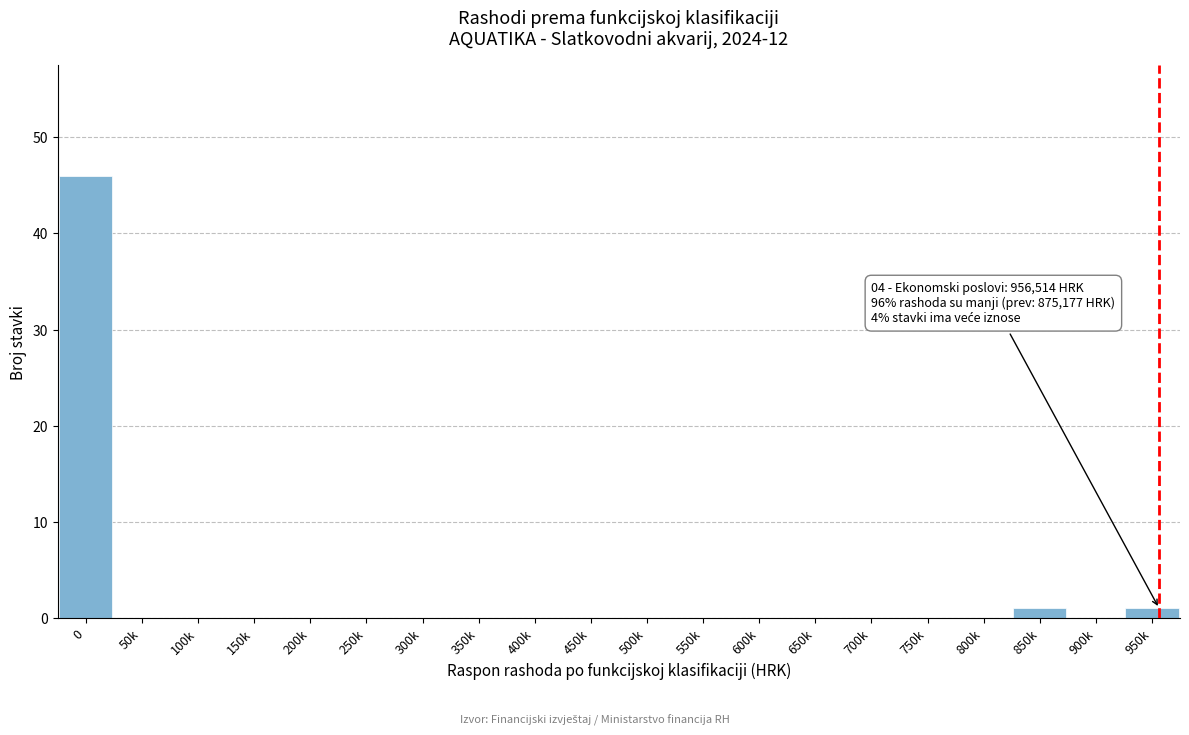

Reading right to left, what are all the values shown in this chart?

950k=1	900k=0	850k=1	800k=0	750k=0	700k=0	650k=0	600k=0	550k=0	500k=0	450k=0	400k=0	350k=0	300k=0	250k=0	200k=0	150k=0	100k=0	50k=0	0=46